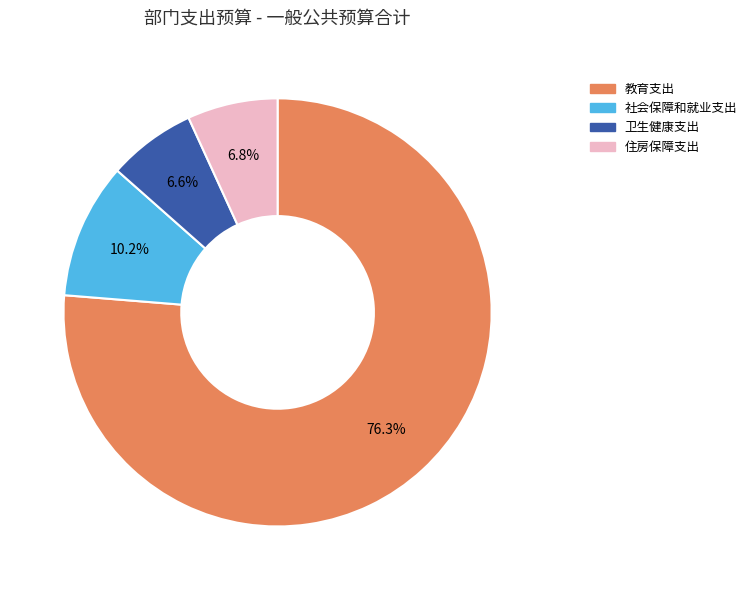

Combined, do 住房保障支出 and 社会保障和就业支出 account for over 50%?

No